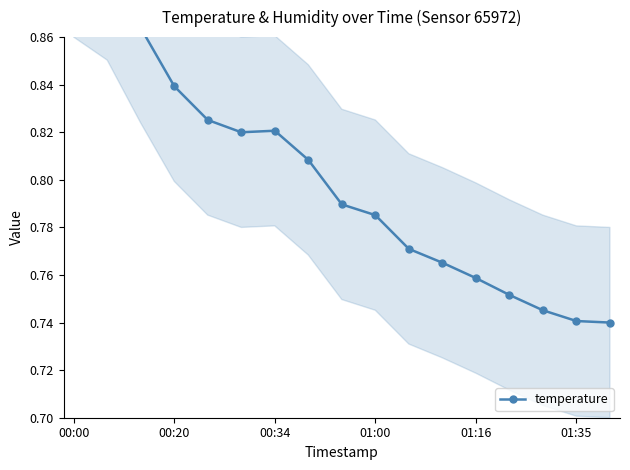

What is the greatest value displayed?

0.9